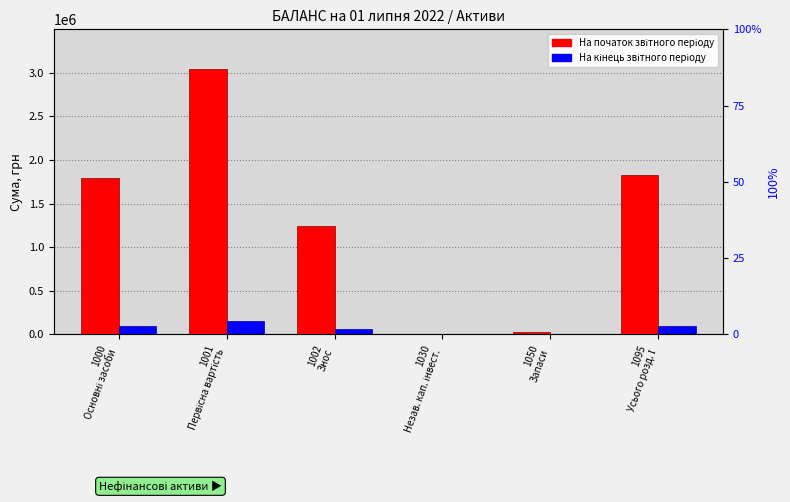

Are the bars grouped side by side (vs. stacked)?

Yes